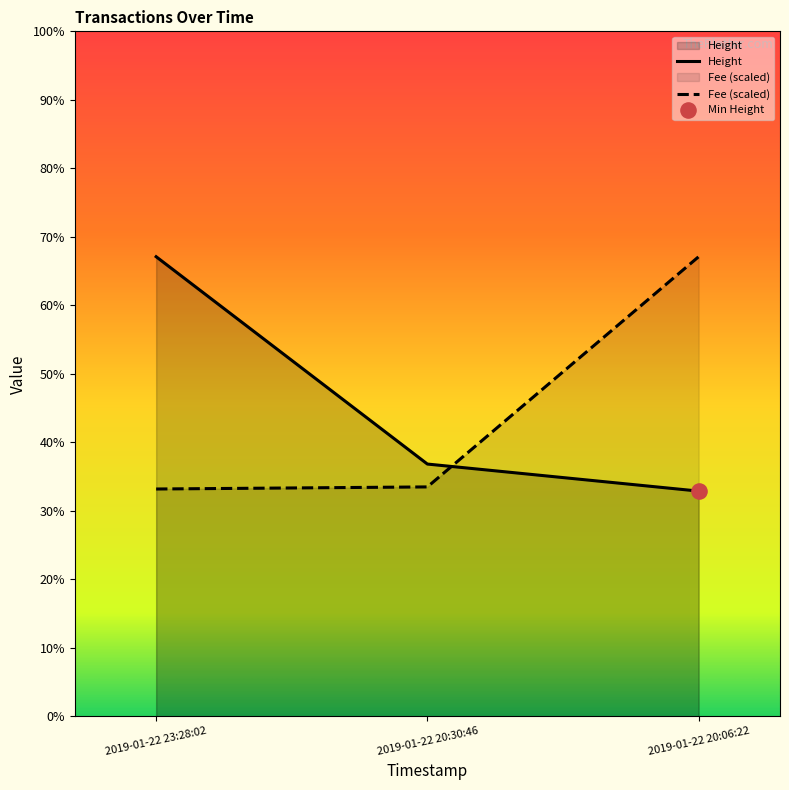

Which series reaches the maximum Y coordinate?

Height